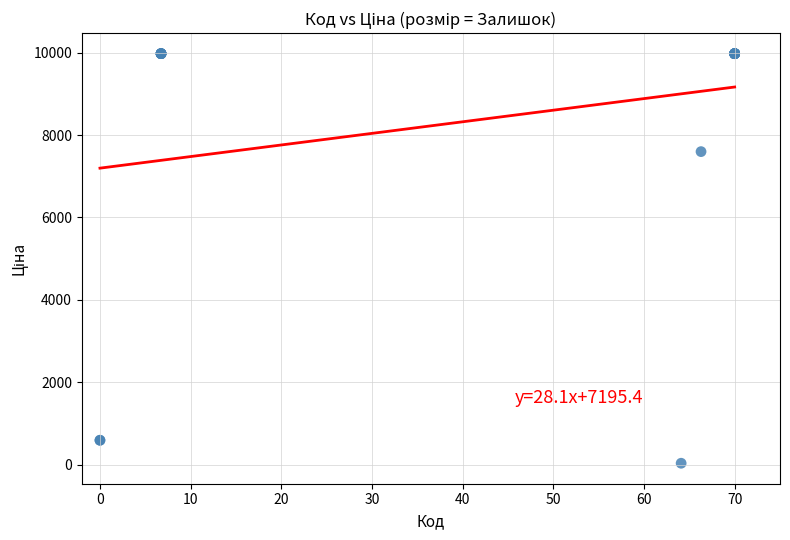

What Y value in the scatter plot is closest to 5003?

7596.5